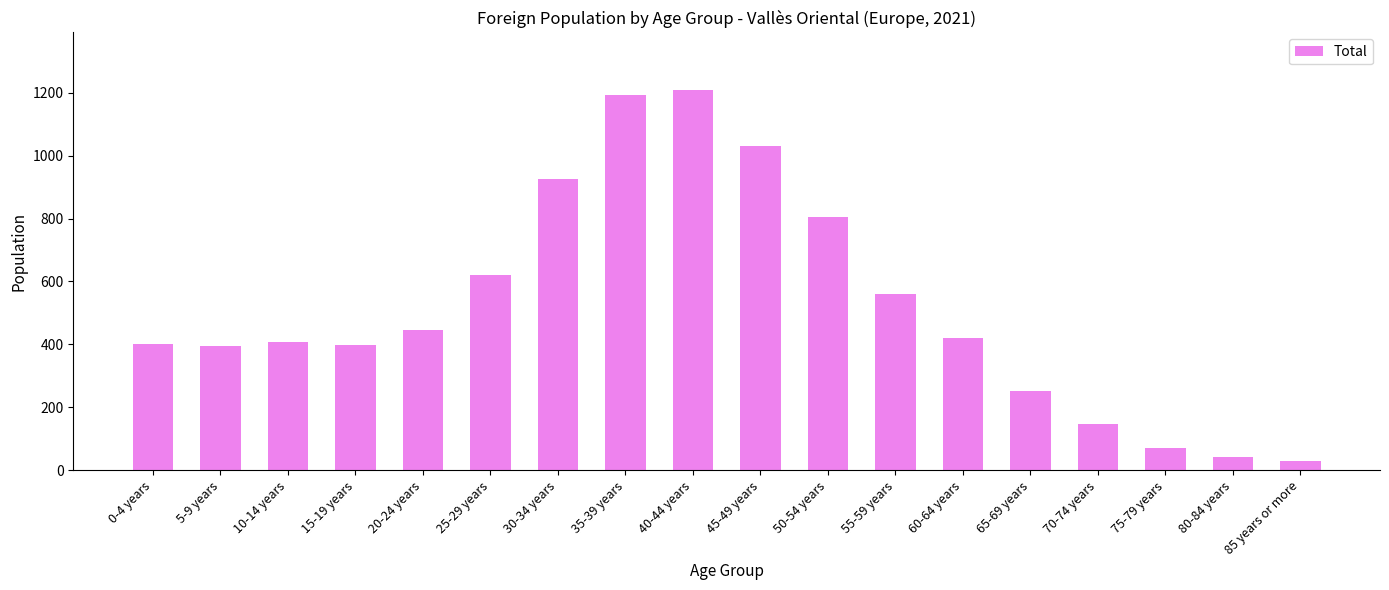

Which has a higher value, 5-9 years or 85 years or more?

5-9 years